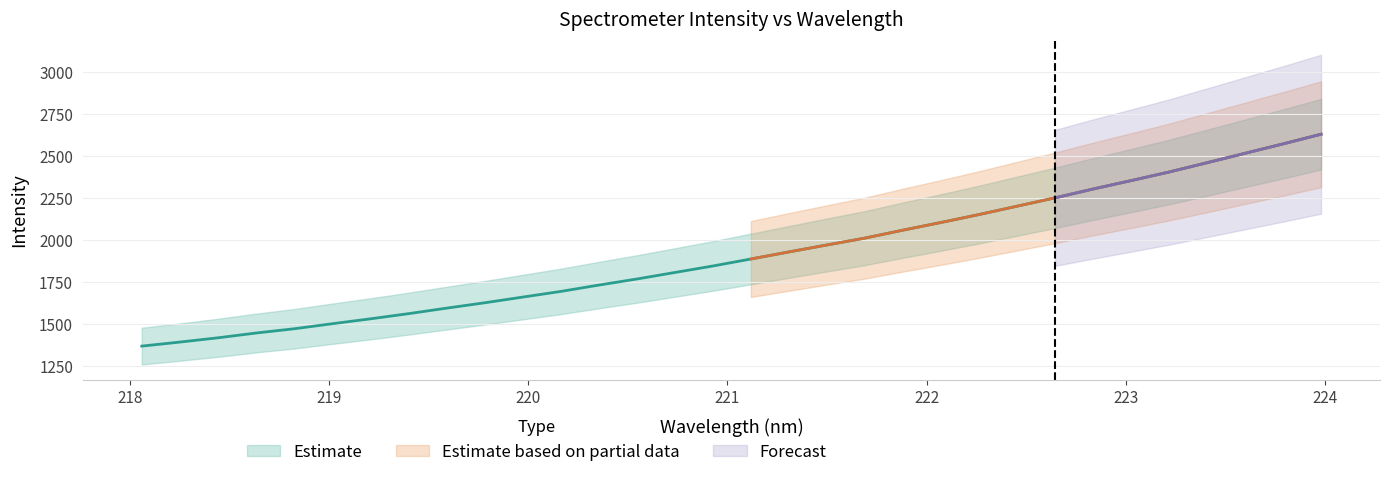

Where does the data first go above 1887?

221.1174